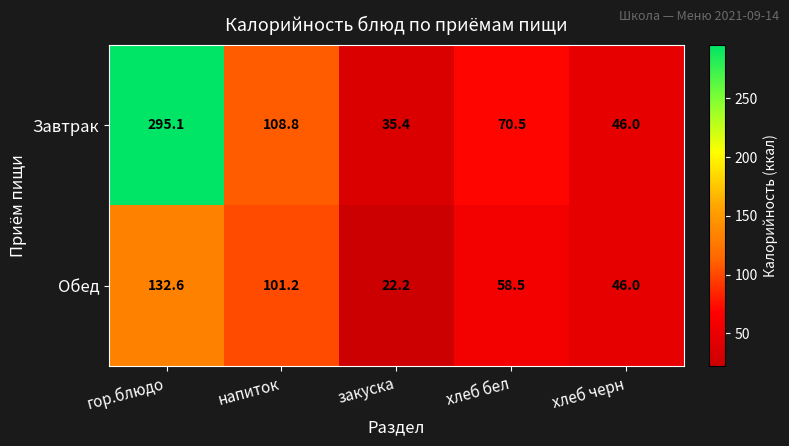

What is the smallest value displayed?

22.2